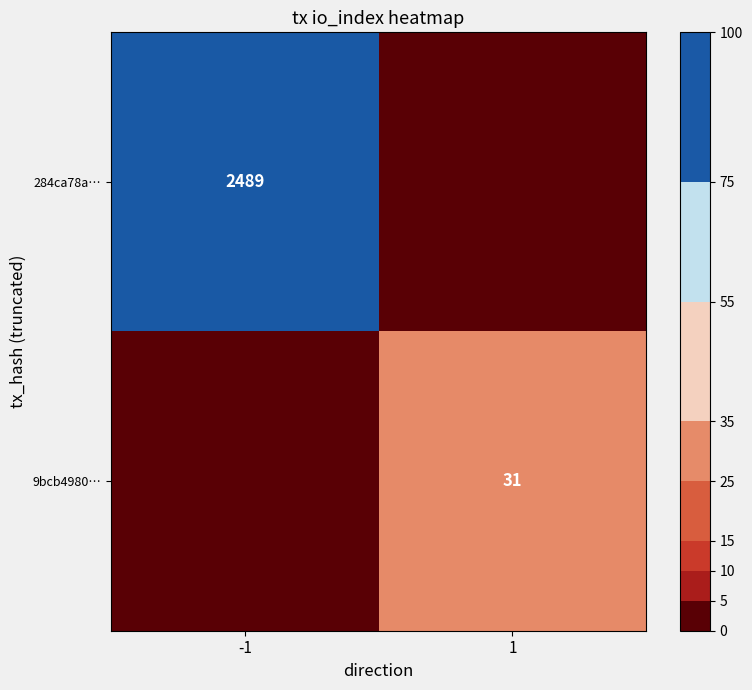

The value of 284ca78a… at -1 is 539. True or false?

False